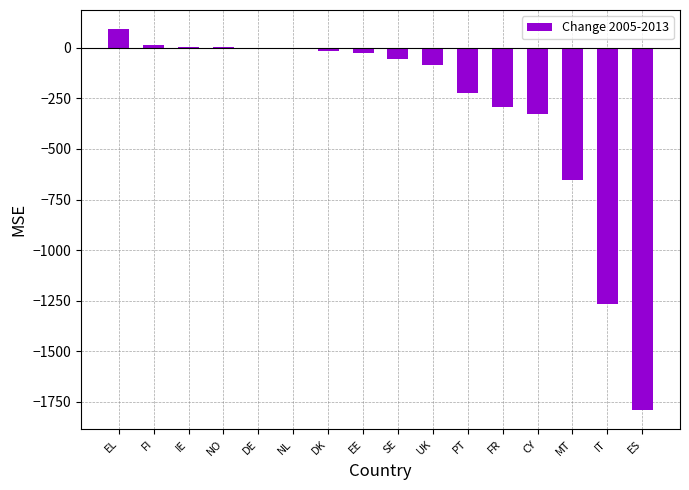

What is the maximum value shown in the chart?

93